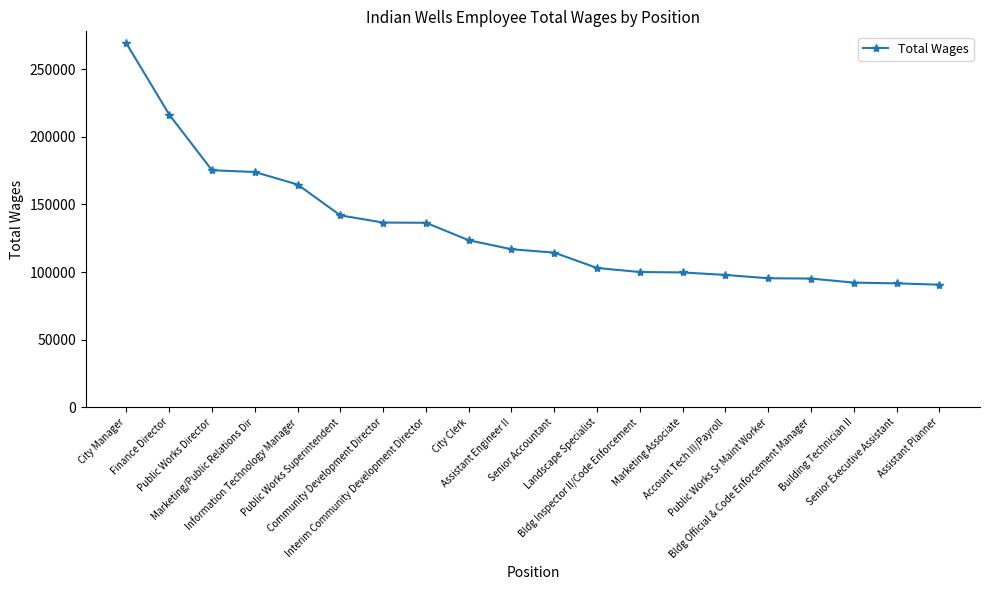

What is the sum of all values?

2635323